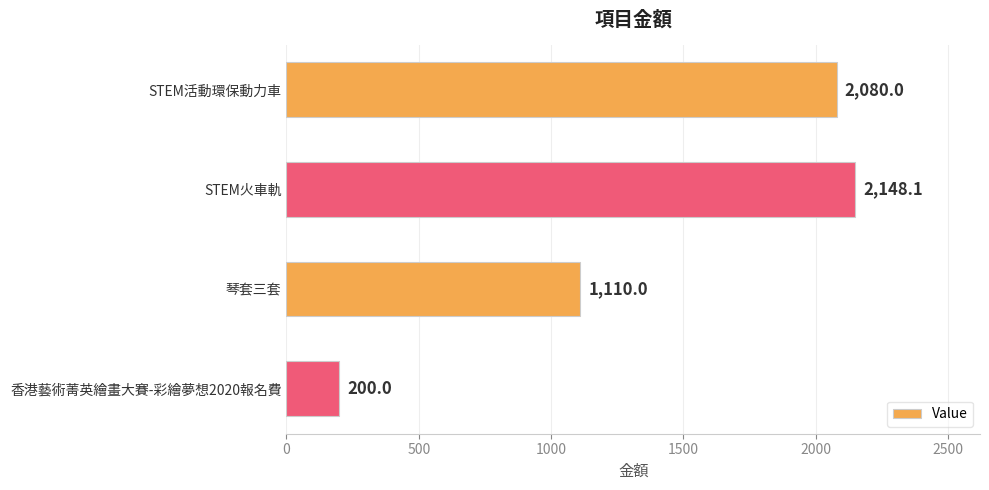

How many bars are there in total?

4